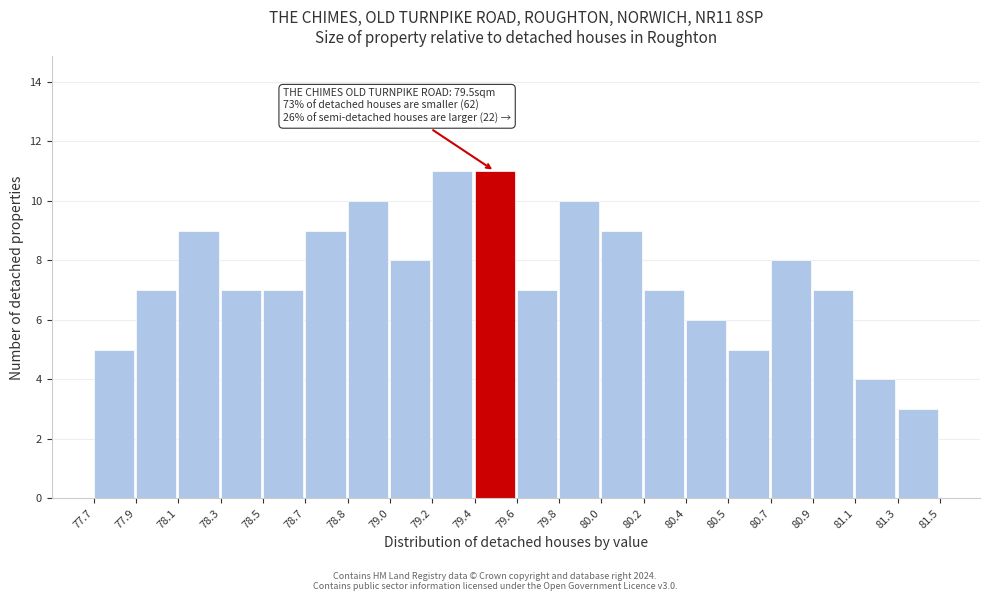

Reading left to right, transcribe all the data shown in this chart.

77.7=5	77.9=7	78.1=9	78.3=7	78.5=7	78.7=9	78.8=10	79.0=8	79.2=11	79.4=11	79.6=7	79.8=10	80.0=9	80.2=7	80.4=6	80.5=5	80.7=8	80.9=7	81.1=4	81.3=3